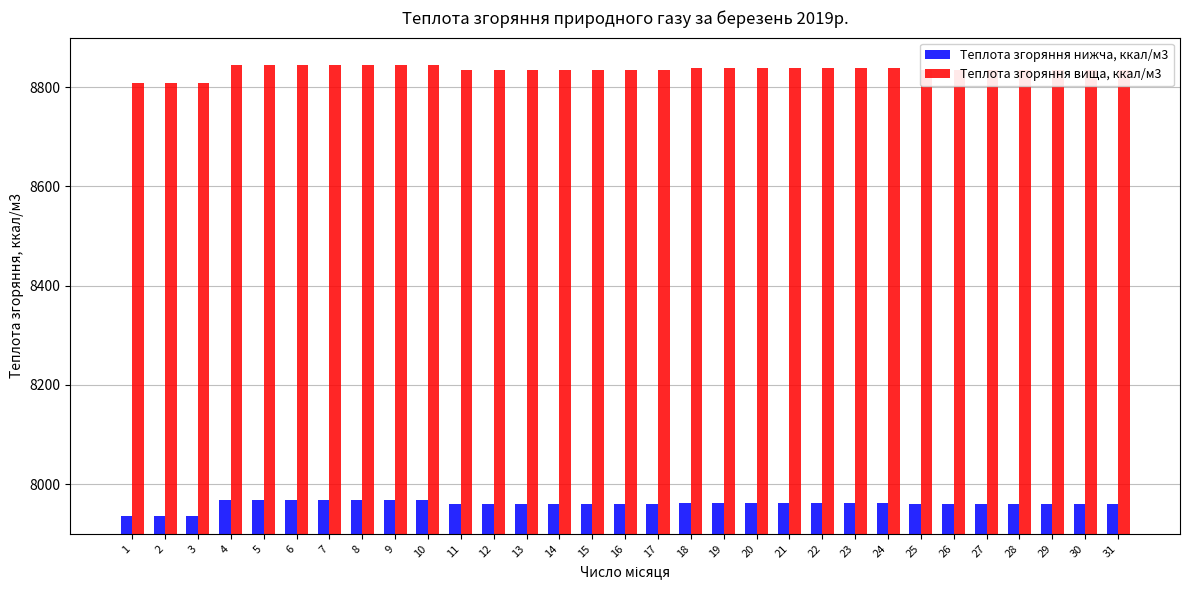

What is the smallest value displayed?

7936.8